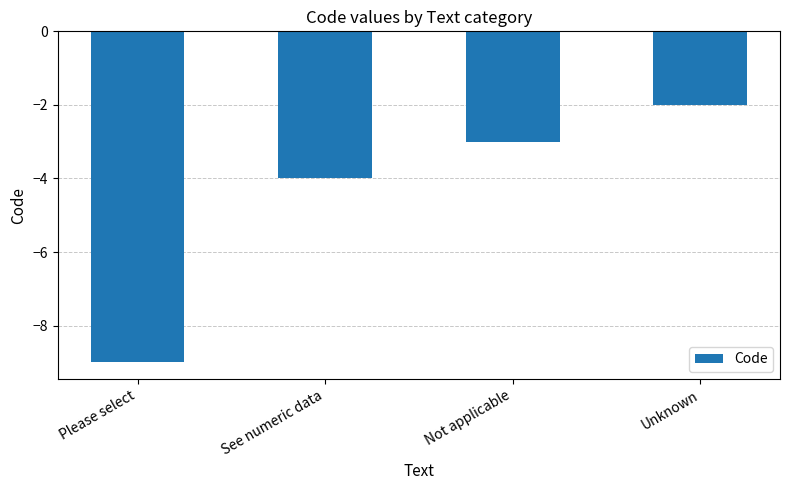

Rank the categories by value from lowest to highest.

Please select, See numeric data, Not applicable, Unknown